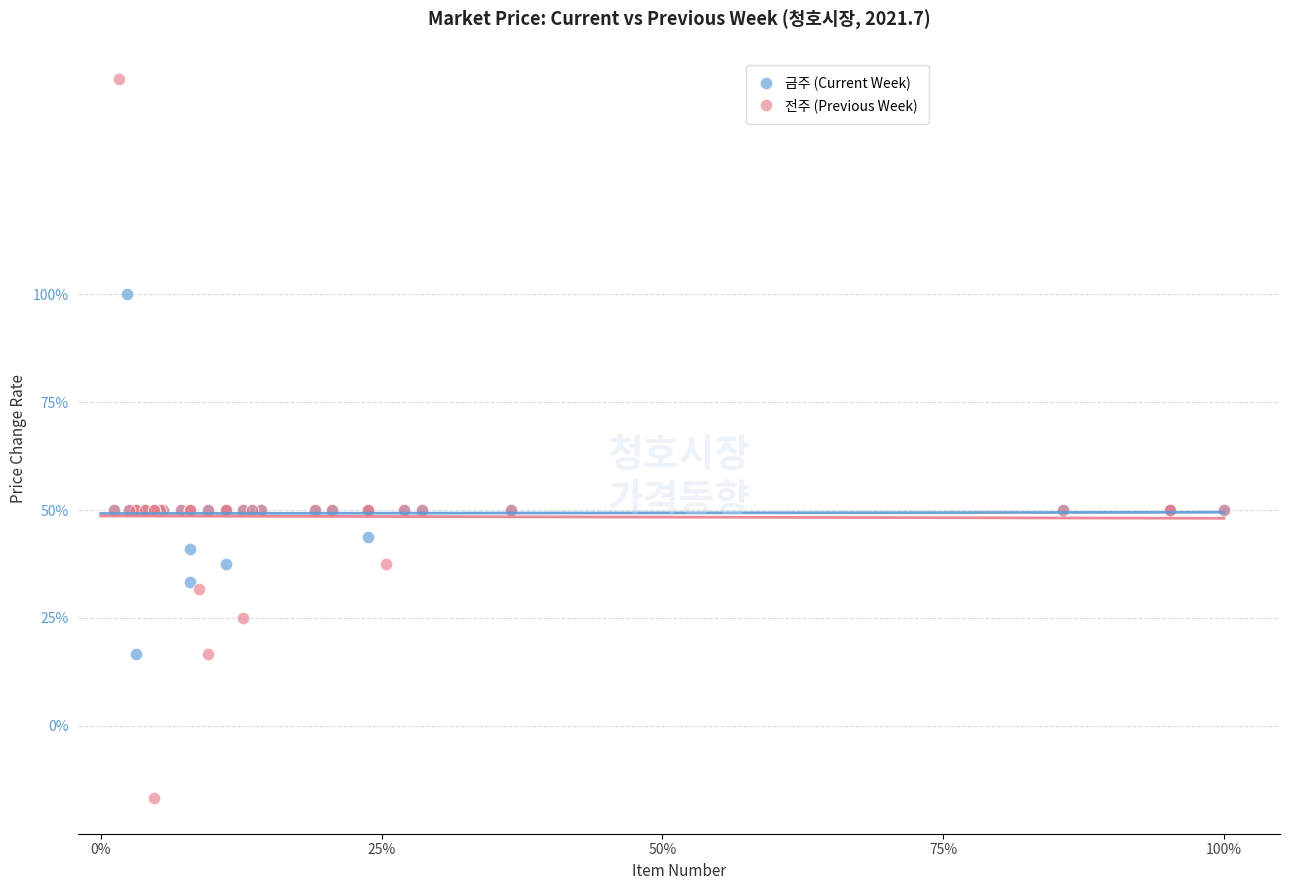

What are all the series names shown in the legend?

금주 (Current Week), 전주 (Previous Week)